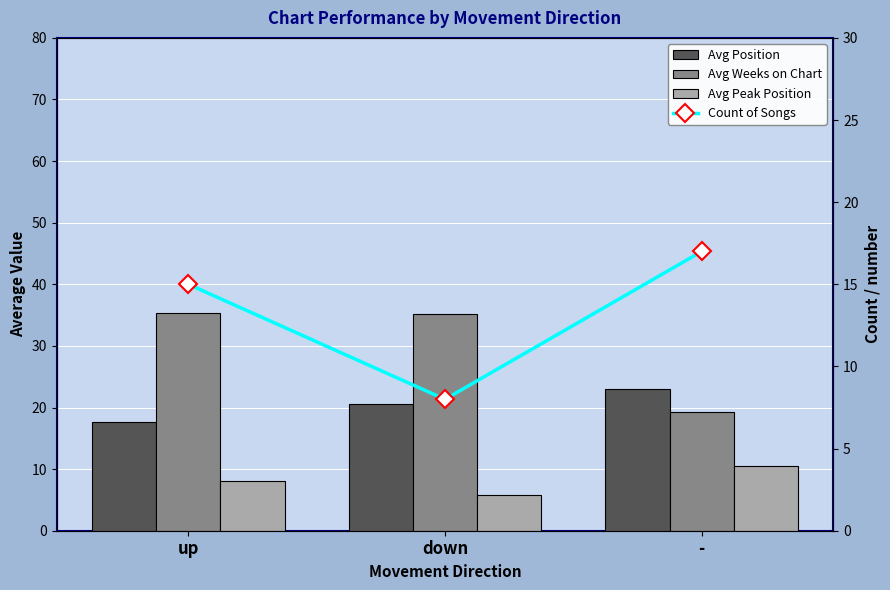

The value of Avg Position at - is 13.5. True or false?

False